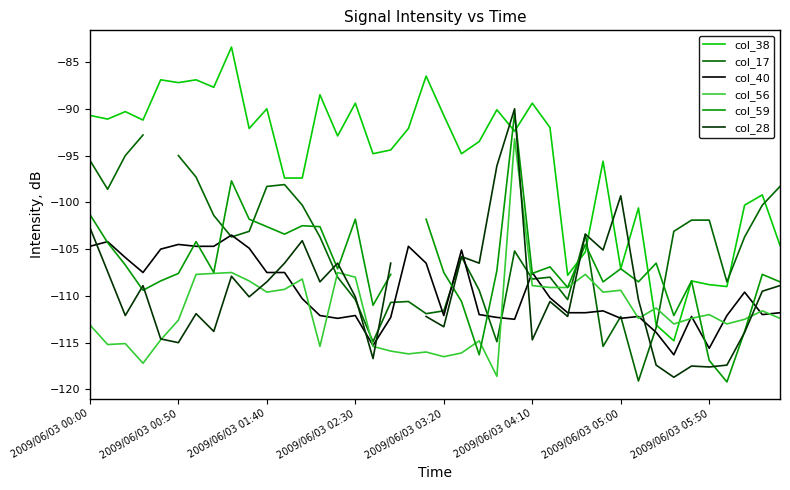

What is the highest value of the col_56 series?

-93.2